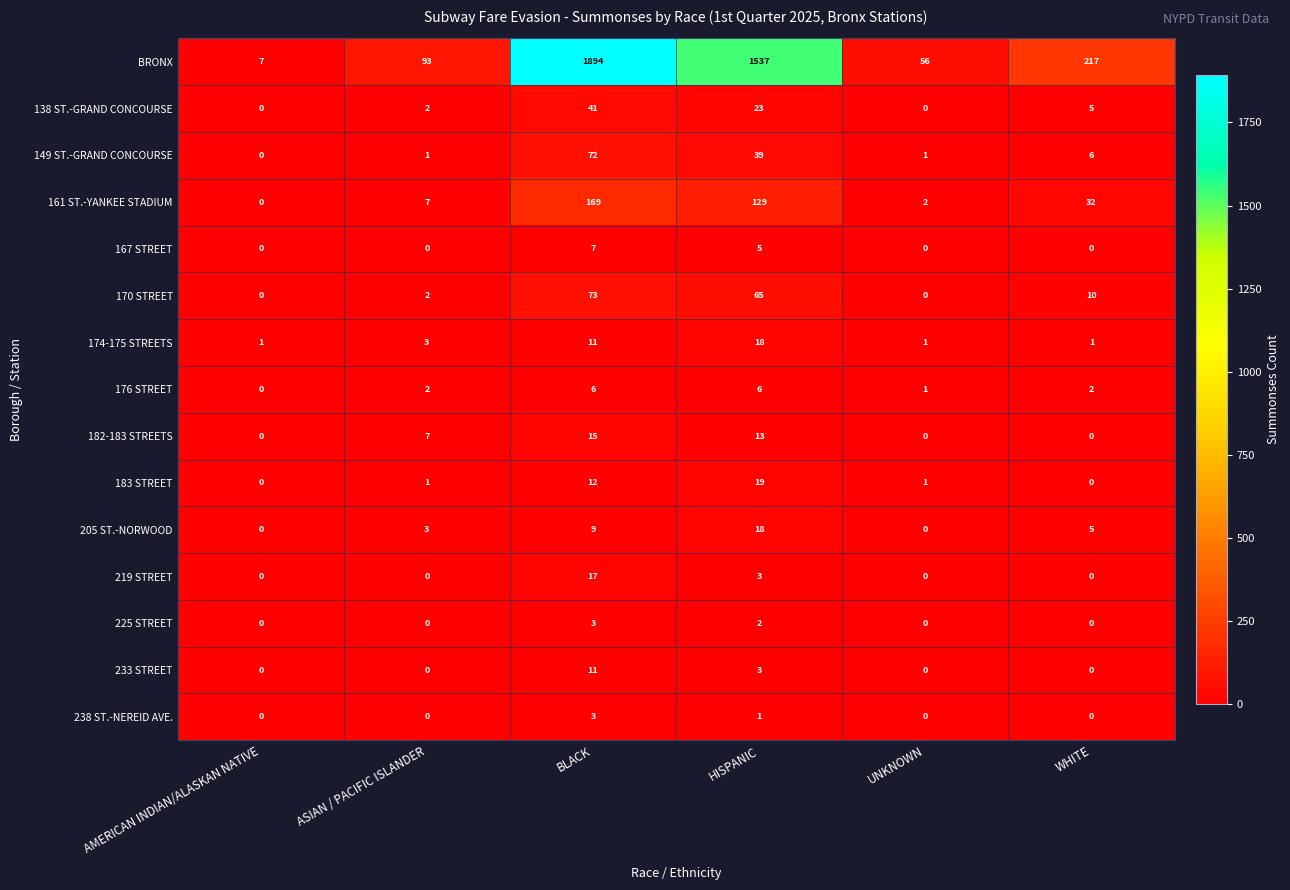

Between BLACK and UNKNOWN, which series saw the biggest shift?

BRONX